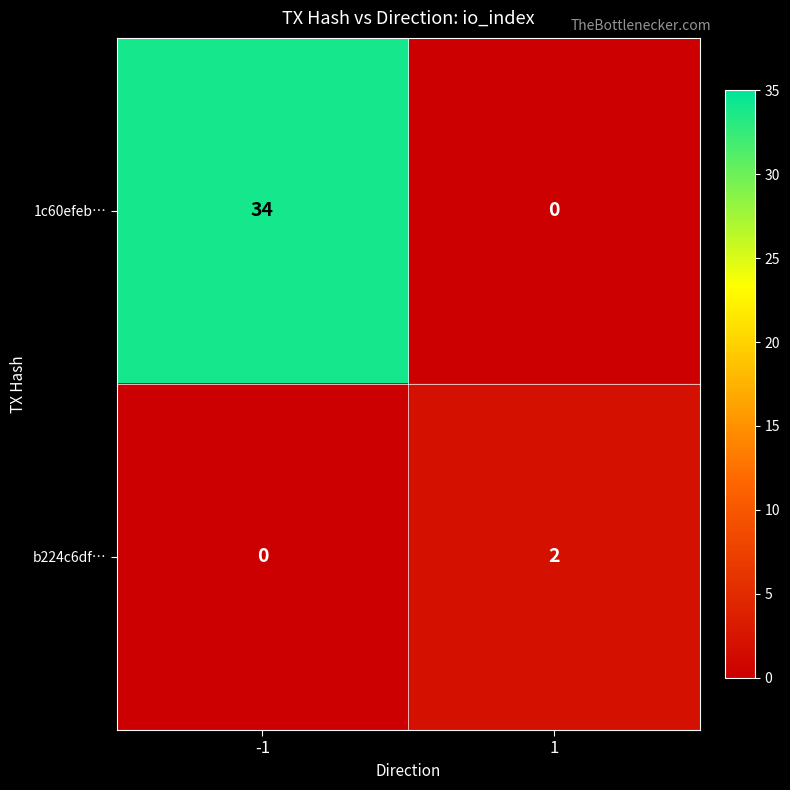

Which series changed the most between -1 and 1?

1c60efeb…